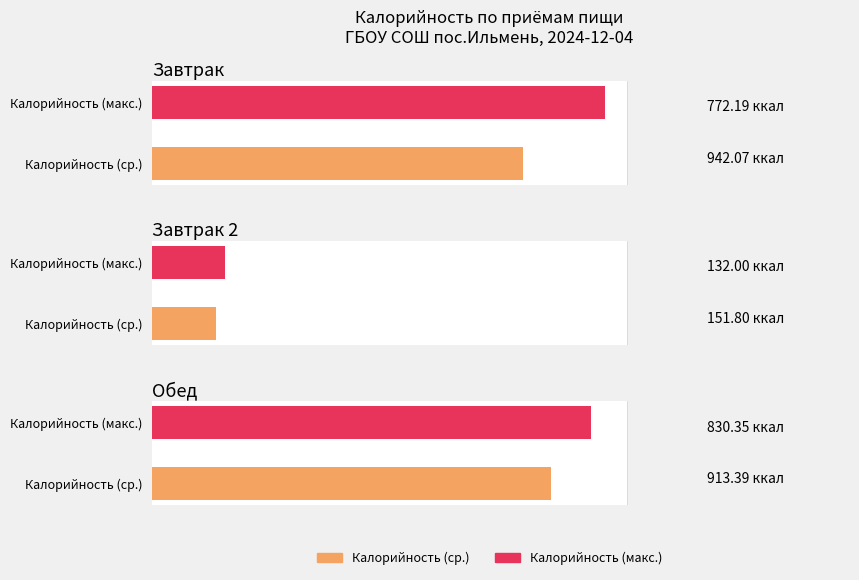

Between Обед and Завтрак, which is larger?

Обед